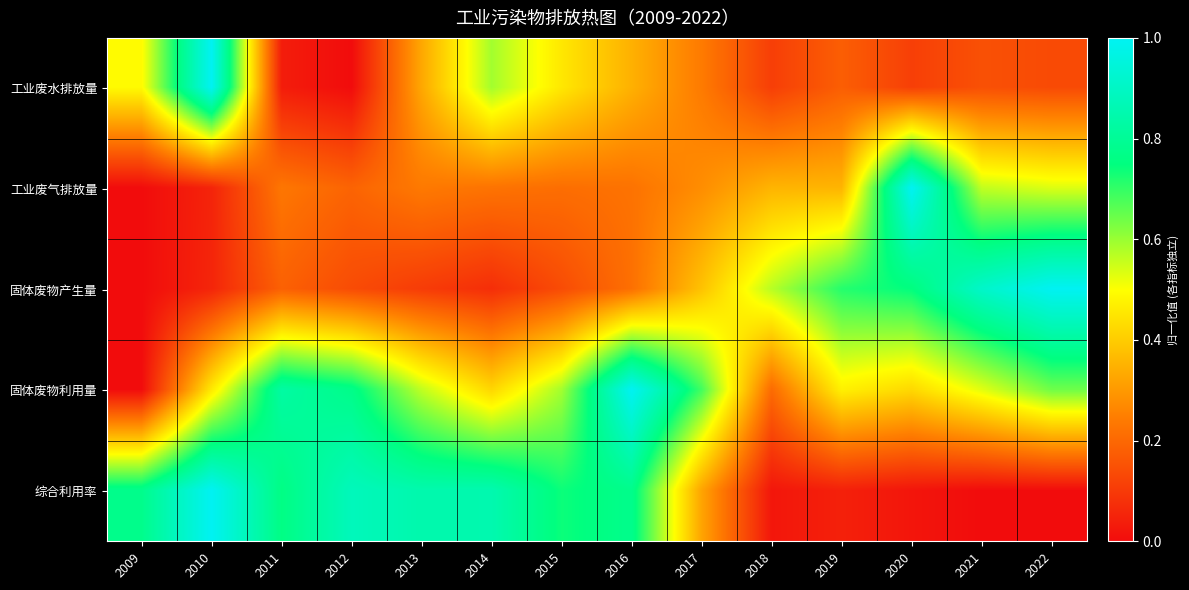

At 2010, list the series in order from largest to smallest.

工业废水排放量, 综合利用率, 固体废物利用量, 固体废物产生量, 工业废气排放量